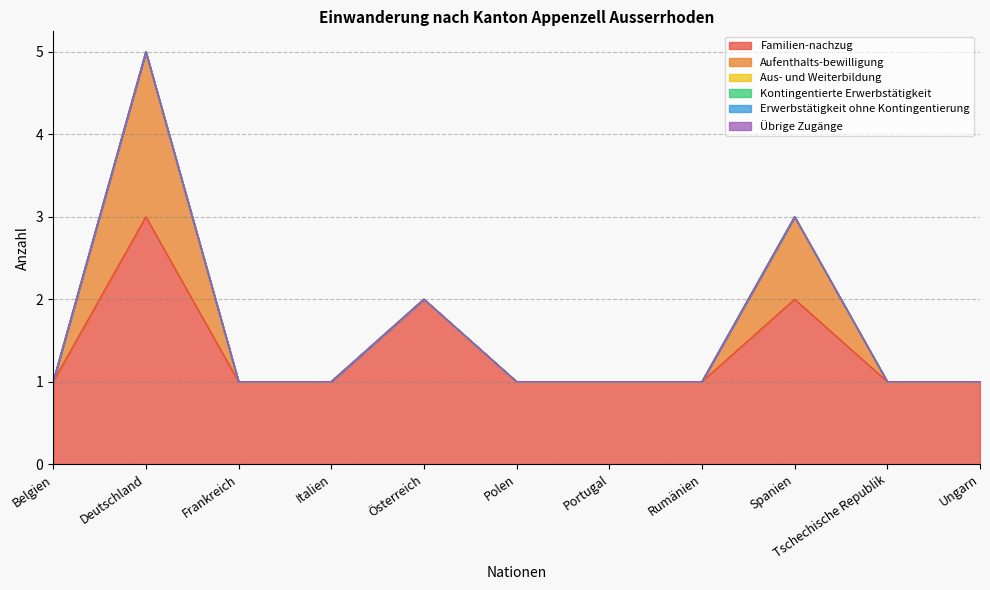

Does the chart display data point markers on the line(s)?

No